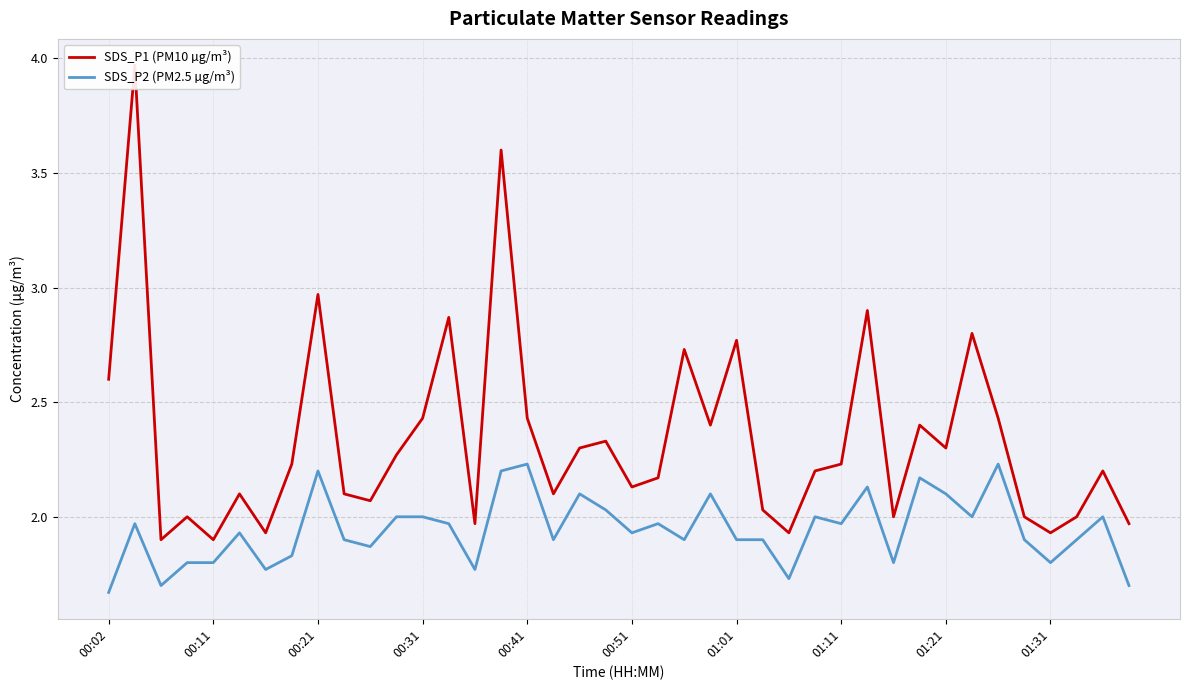

What is the lowest value of the SDS_P2 (PM2.5 µg/m³) series?

1.7